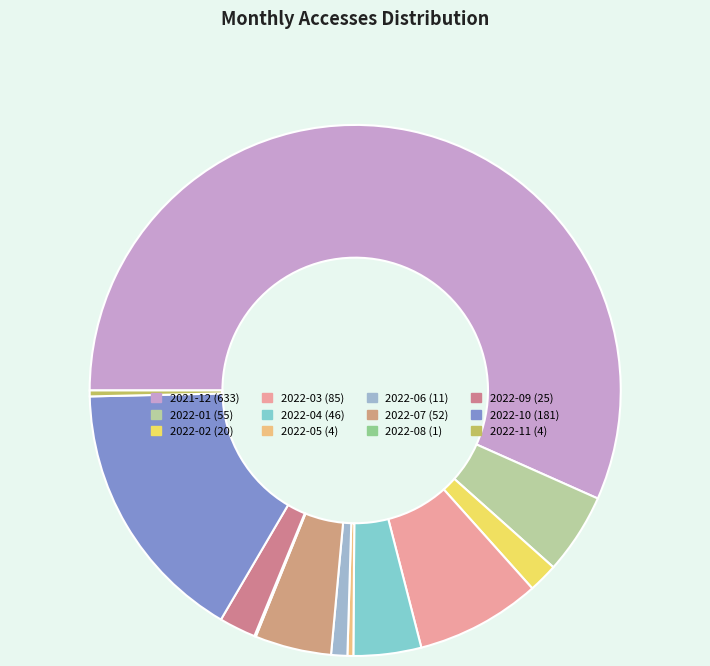

Which has a higher value, 2022-06 or 2021-12?

2021-12